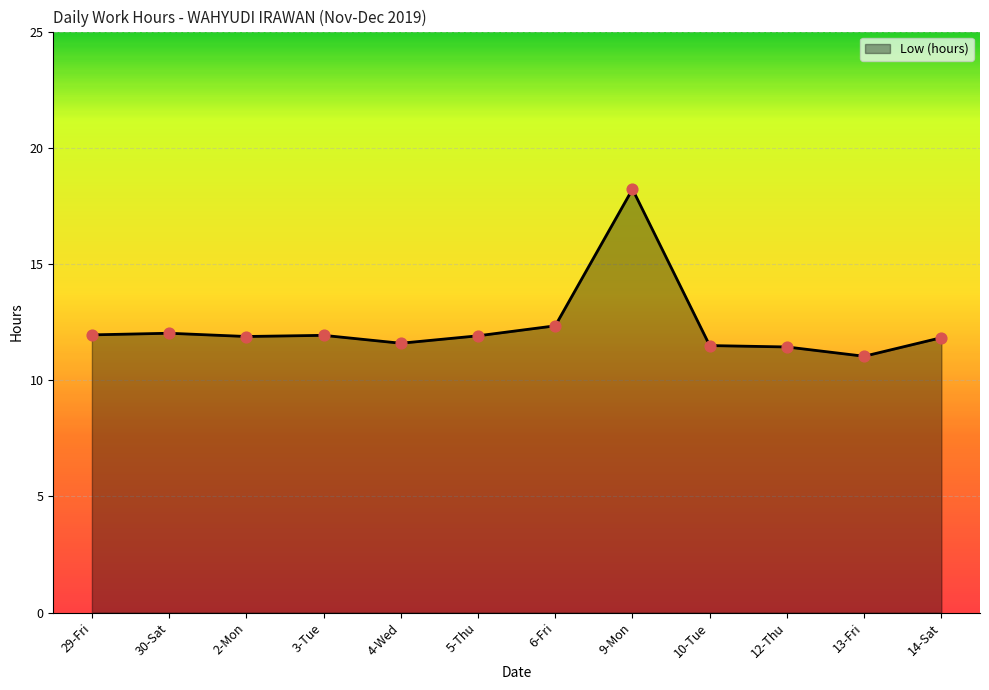

What is the ratio of the value at 30-Sat to the value at 12-Thu?

1.1